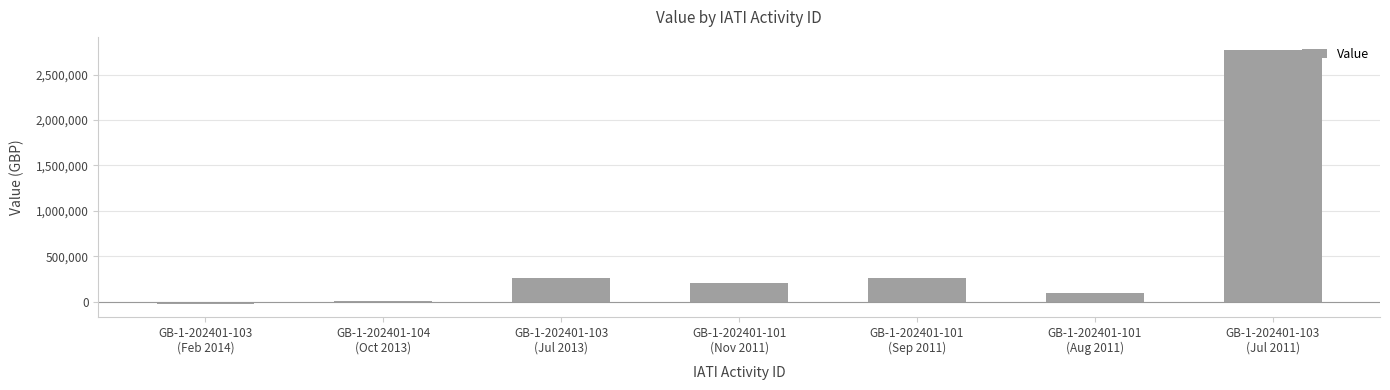

What is the sum of all values?

3573890